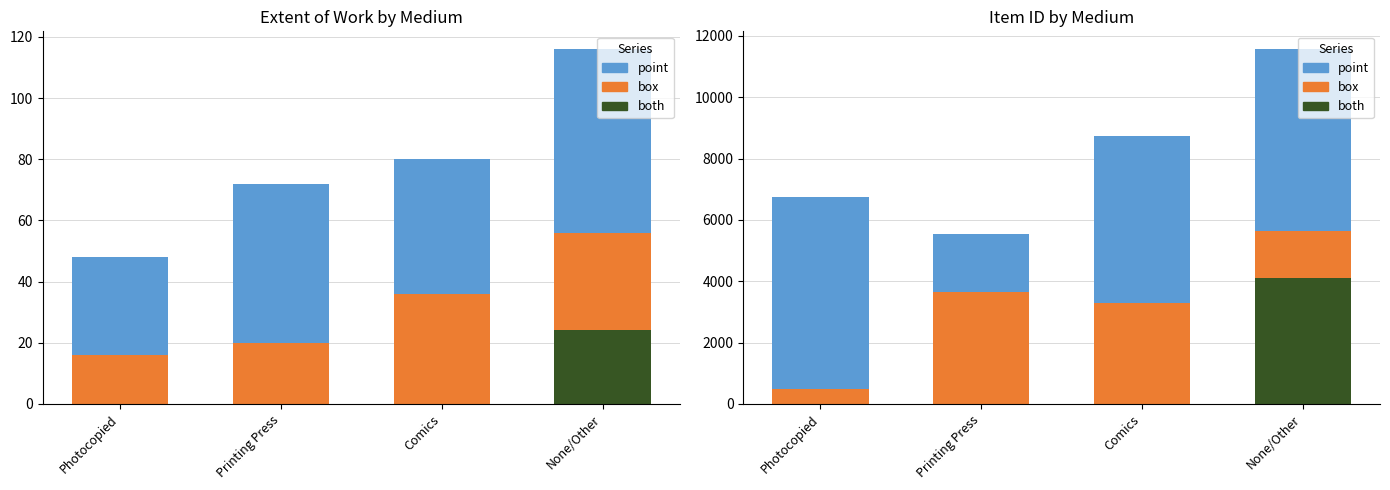

What is the total value across all series at Comics?

8740